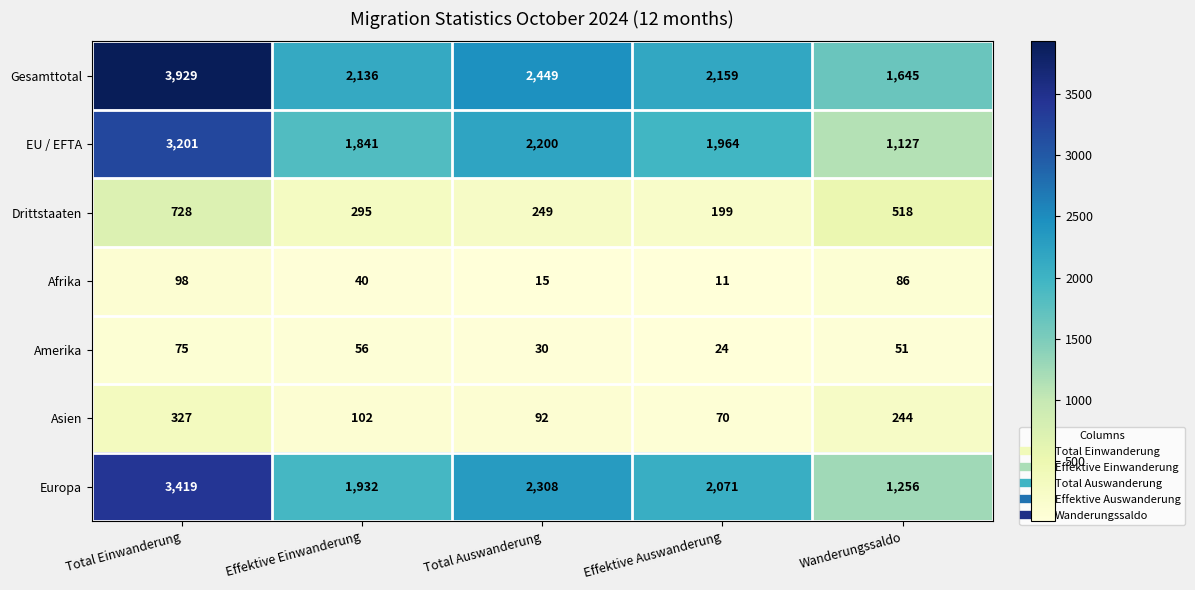

The Amerika series shows 24 at Effektive Auswanderung. True or false?

True